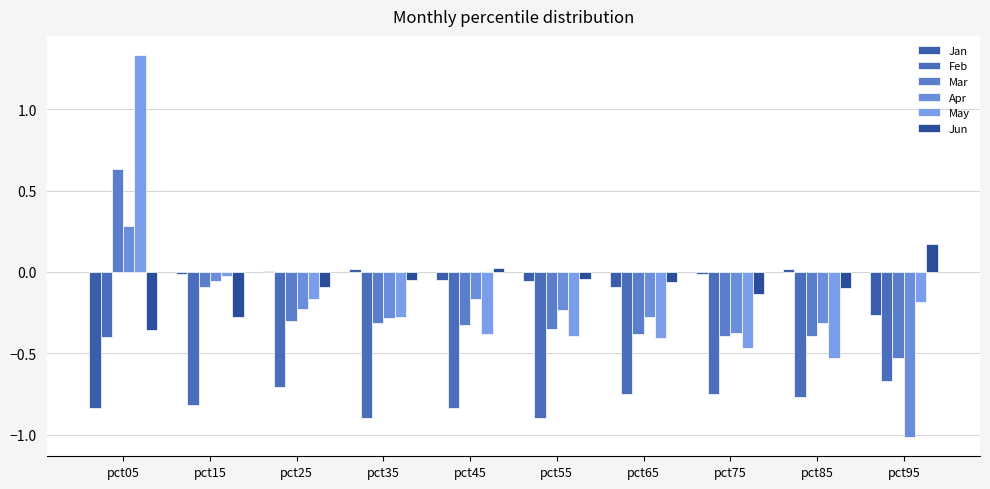

Which category has the highest value across all series?

pct05